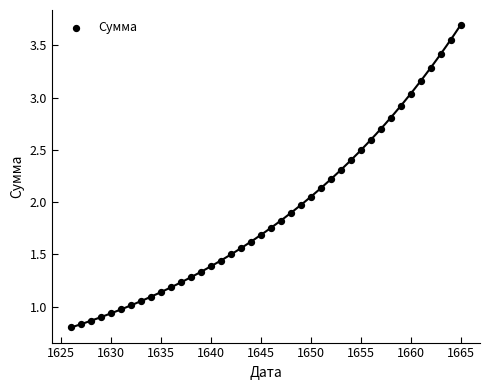

Count the number of points in this scatter plot.

40